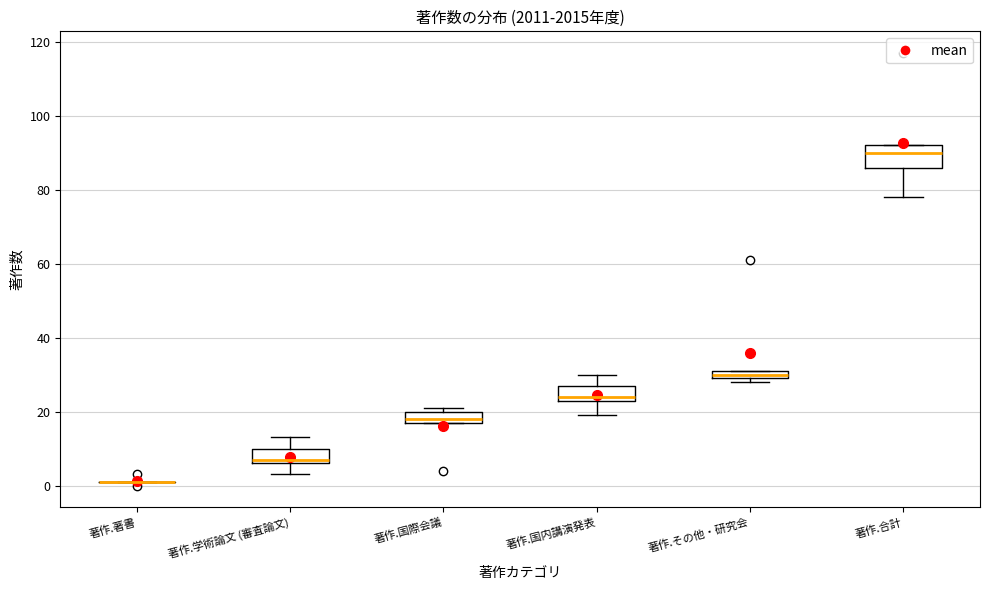

Where is the lower edge of the box for 著作.合計 on the y-axis? The values are not printed on the chart, so give them approximately, as read against the axis.

86